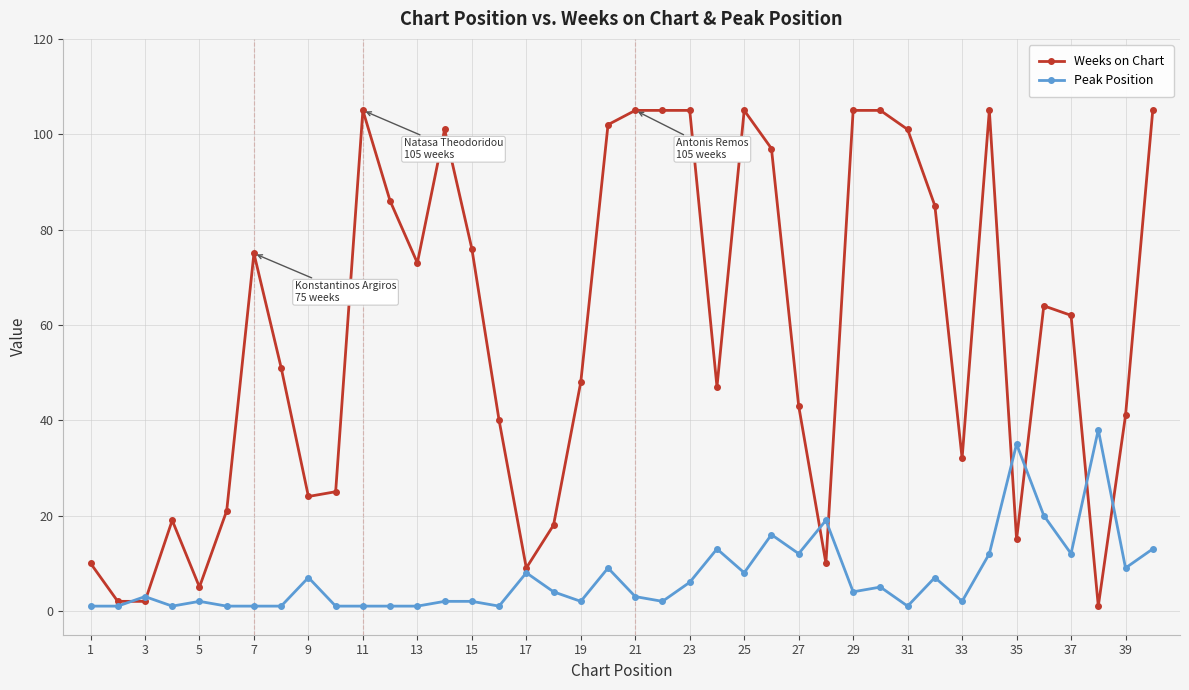

Is this an area chart (filled region under the line)?

No